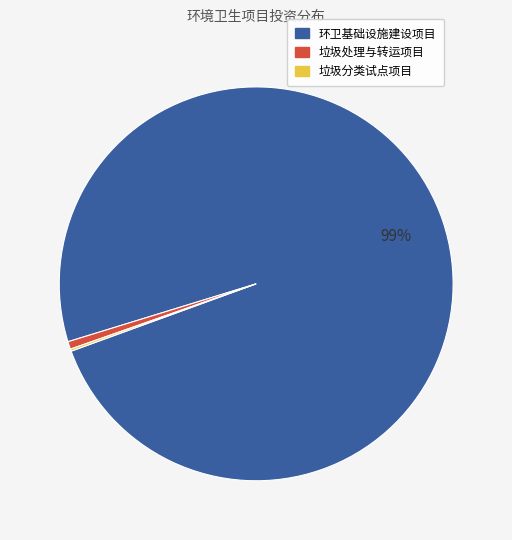

To the nearest percent, what is the average slice percentage?

33%